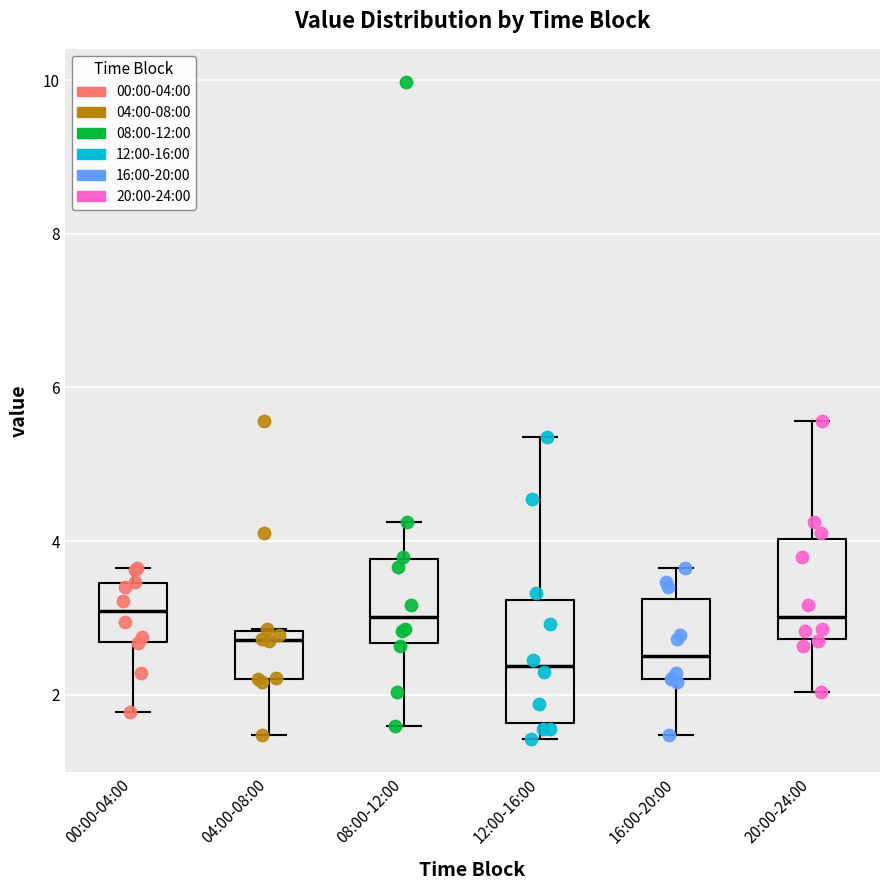

Reading left to right, transcribe this box plot: for each box, give where its median line is, the range the box spans, and where its two whiskers end, as read against the y-axis. The values are not printed on the chart, so give them approximately, as read against the axis.

00:00-04:00: median 3.0, box 2.6 to 3.4, whiskers 1.8 to 3.6
04:00-08:00: median 2.8 (just below the box's upper edge), box 2.2 to 2.8, whiskers 1.4 to 2.8
08:00-12:00: median 3.0, box 2.6 to 3.8, whiskers 1.6 to 4.2
12:00-16:00: median 2.4, box 1.6 to 3.2, whiskers 1.4 to 5.4
16:00-20:00: median 2.6, box 2.2 to 3.2, whiskers 1.4 to 3.6
20:00-24:00: median 3.0, box 2.8 to 4.0, whiskers 2.0 to 5.6